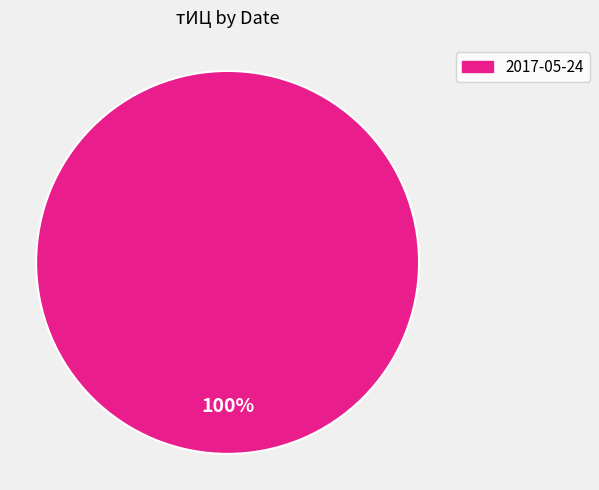

Count the number of slices in the pie.

1